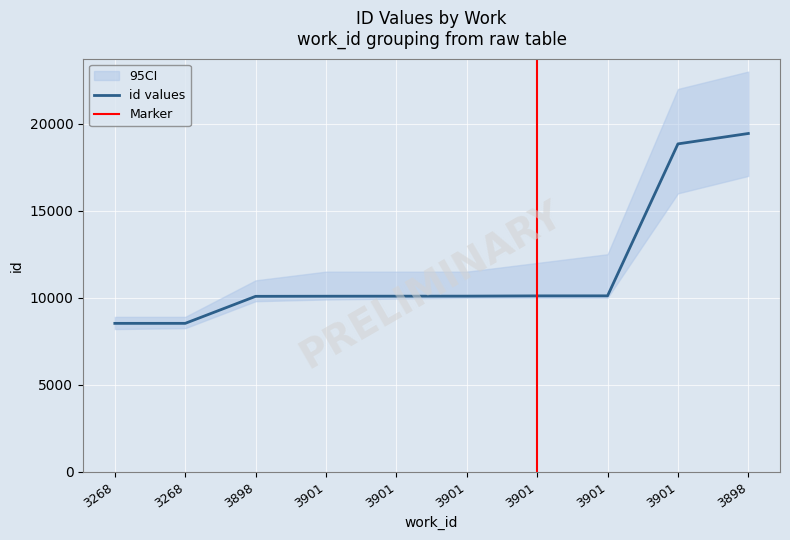

What is the value of the 3rd point from the left?

10081